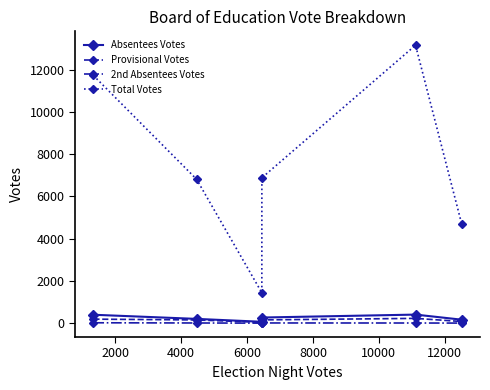

What is the minimum value for Provisional Votes?

40